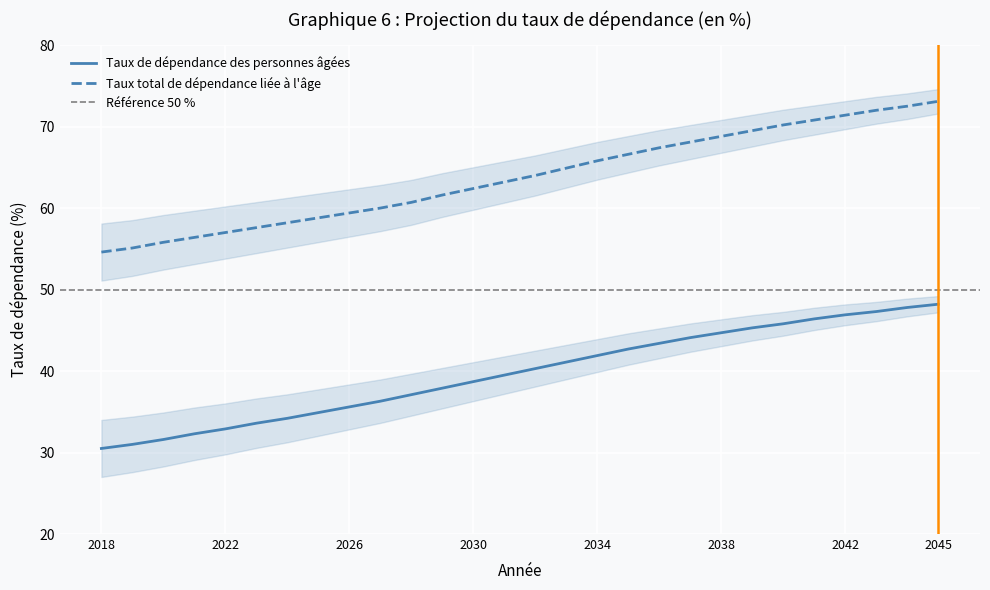

Is the value of Taux total de dépendance liée à l'âge at 2018 greater than the value of Taux de dépendance des personnes âgées at 2045?

Yes